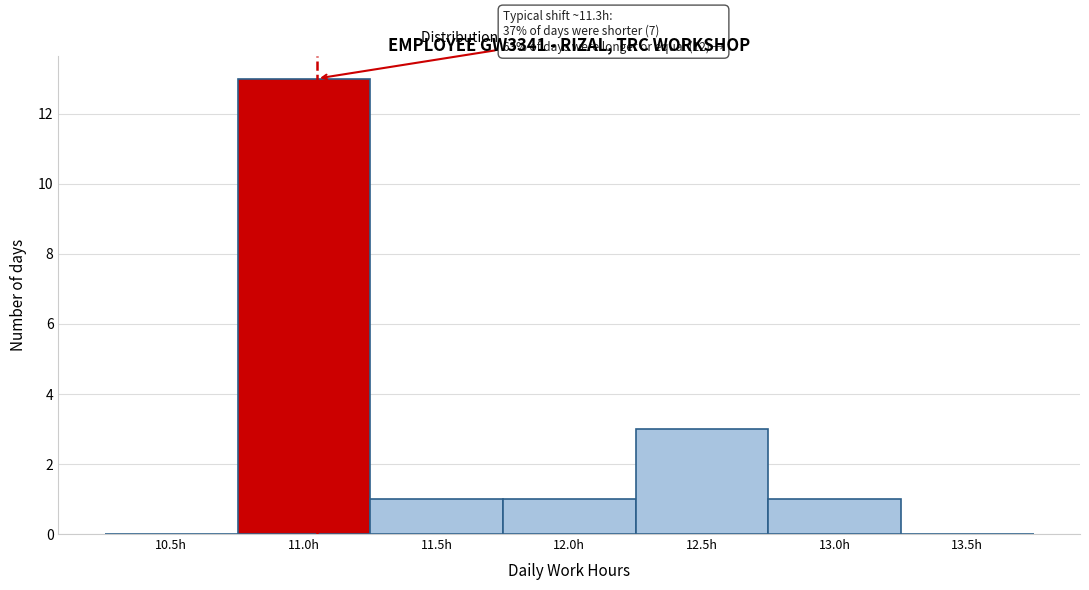

Reading left to right, list all the values displayed in this chart.

10.5h=0	11.0h=13	11.5h=1	12.0h=1	12.5h=3	13.0h=1	13.5h=0